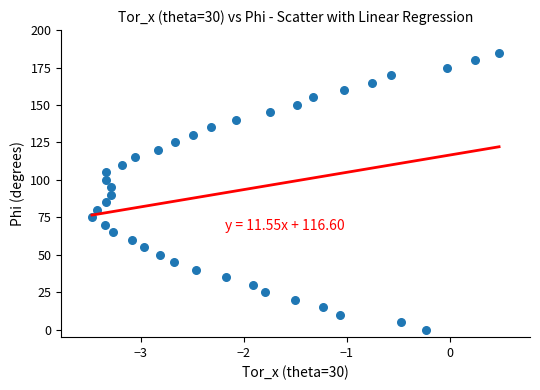

What is the range of Y values (max minus min)?

185